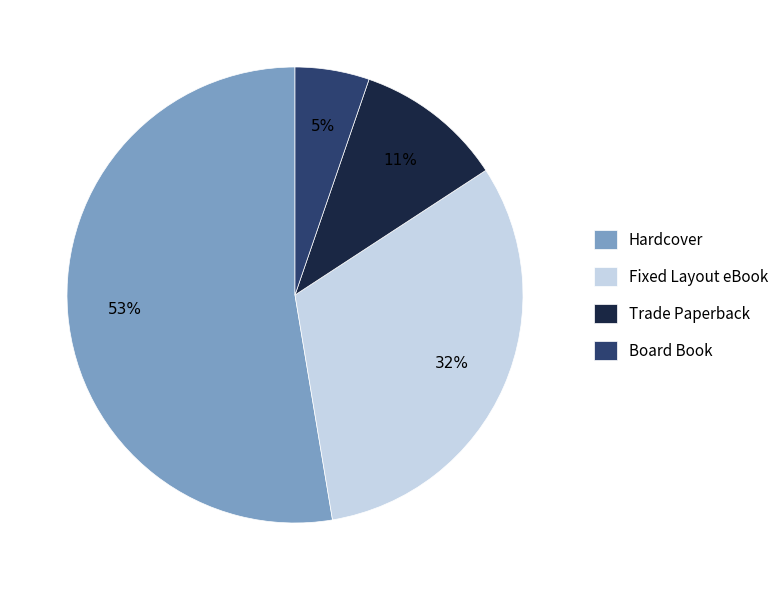

Which slice represents more than half of the pie?

Hardcover